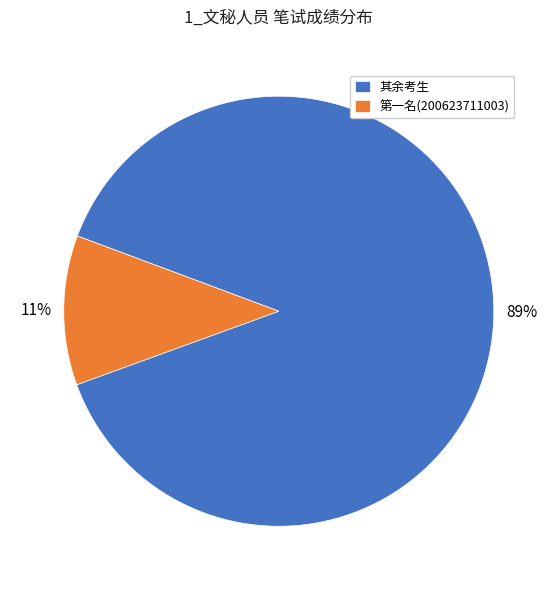

Does 其余考生 represent more than half of the total?

Yes